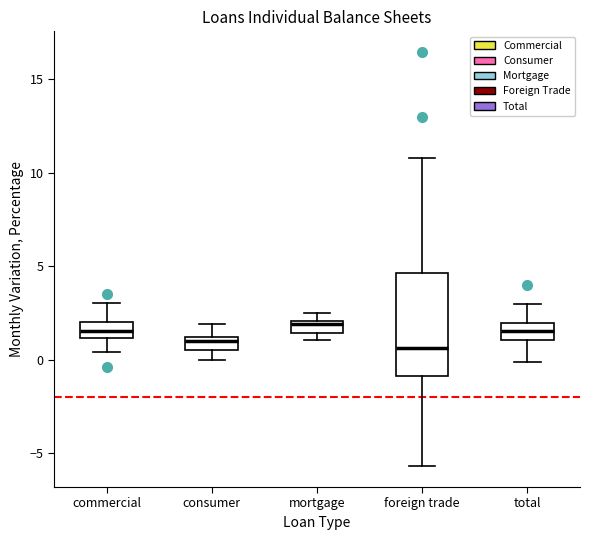

Which box is the tallest, from its lower edge to its upper edge?

foreign trade